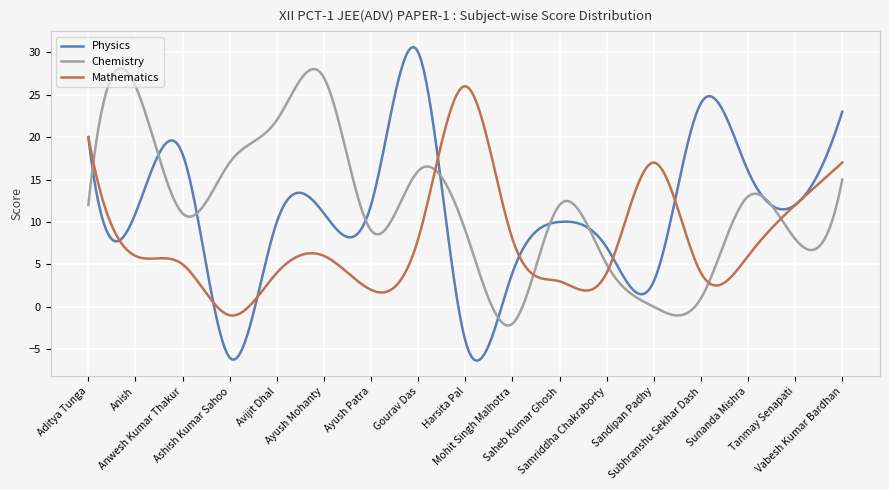

True or false: Chemistry and Mathematics cross at least once.

True